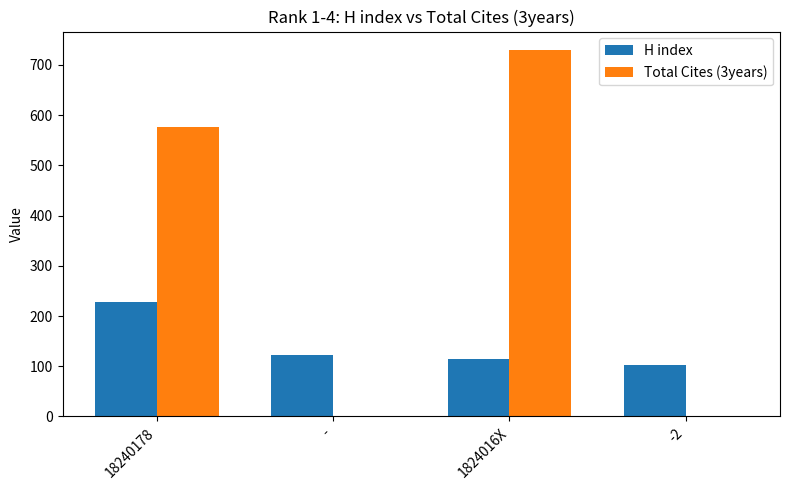

At which category is the sum across all series the highest?

1824016X